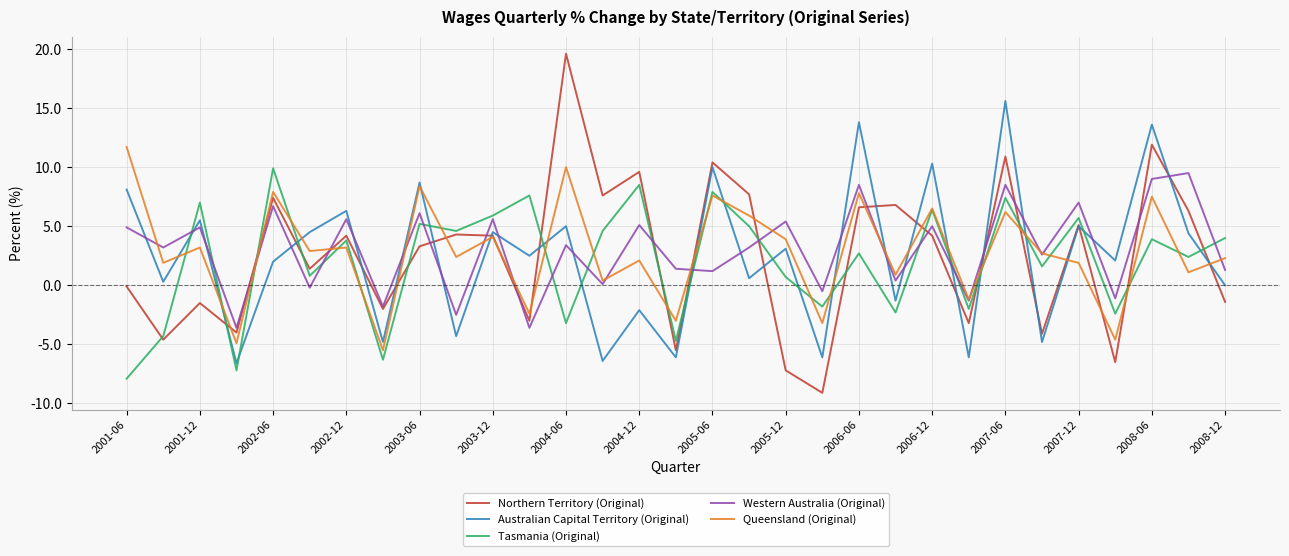

What is the minimum value for Queensland (Original)?

-5.5